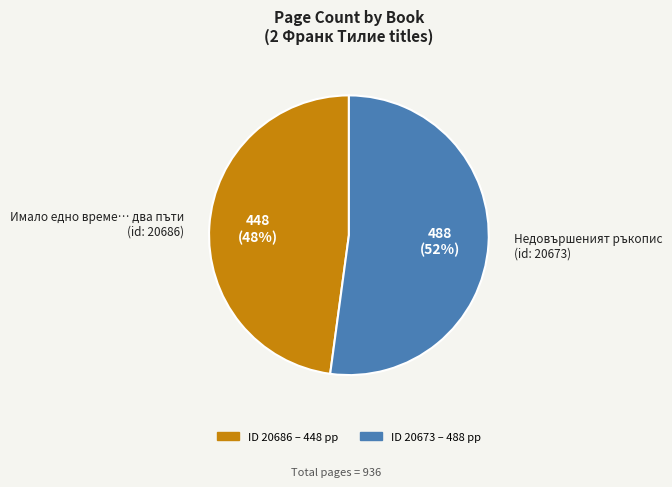

Is there any slice that represents more than half of the pie?

Yes